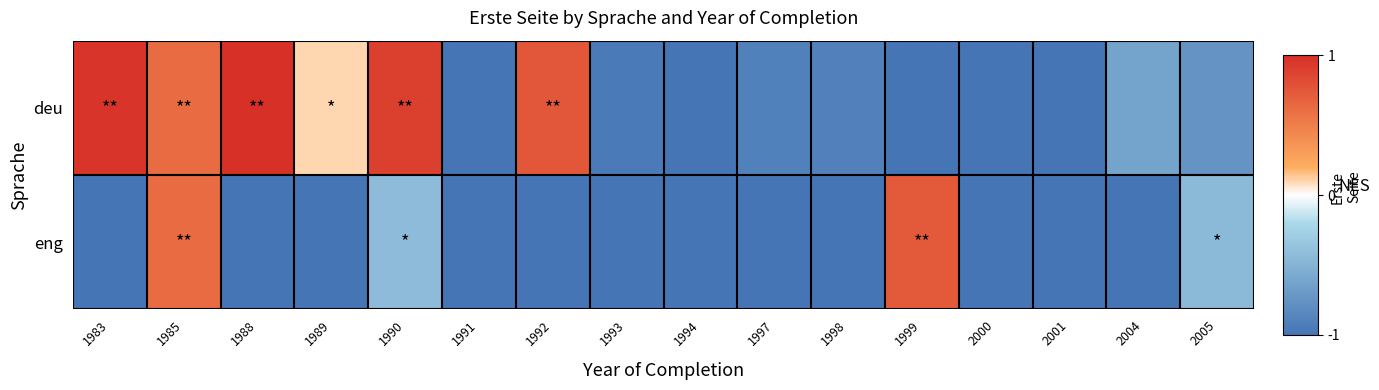

What is the total value across all series at 2004?

-1.6